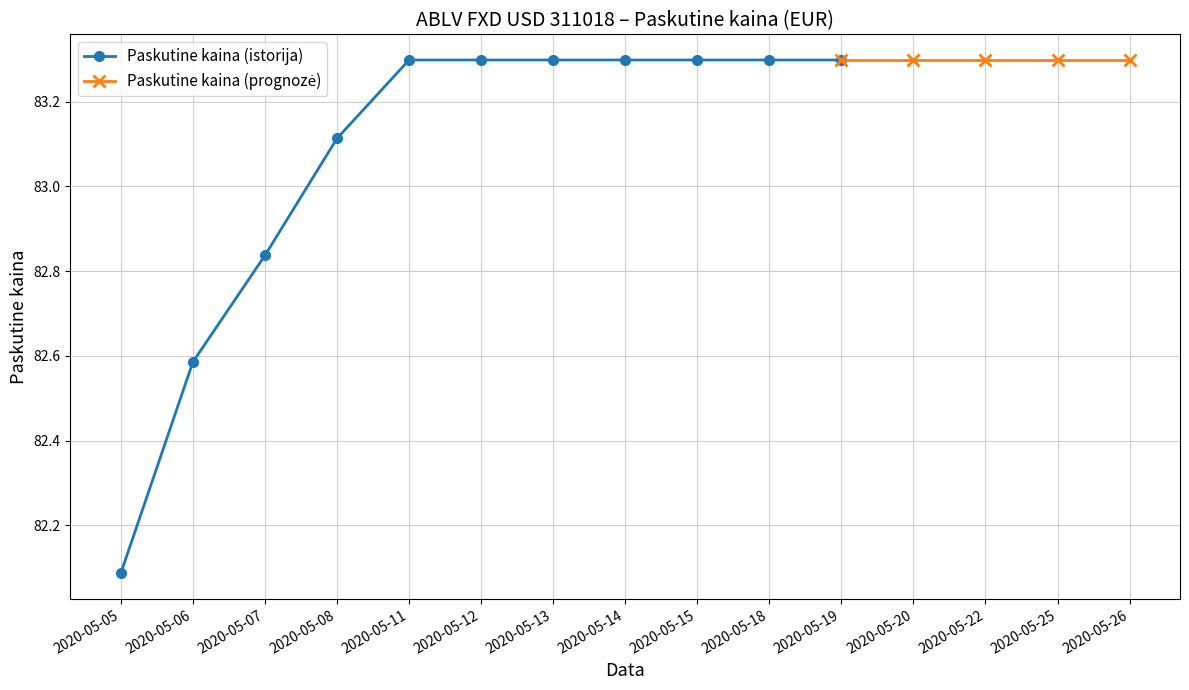

List the labels in order of value, smallest first.

2020-05-05, 2020-05-06, 2020-05-07, 2020-05-08, 2020-05-11, 2020-05-12, 2020-05-13, 2020-05-14, 2020-05-15, 2020-05-18, 2020-05-19, 2020-05-20, 2020-05-22, 2020-05-25, 2020-05-26